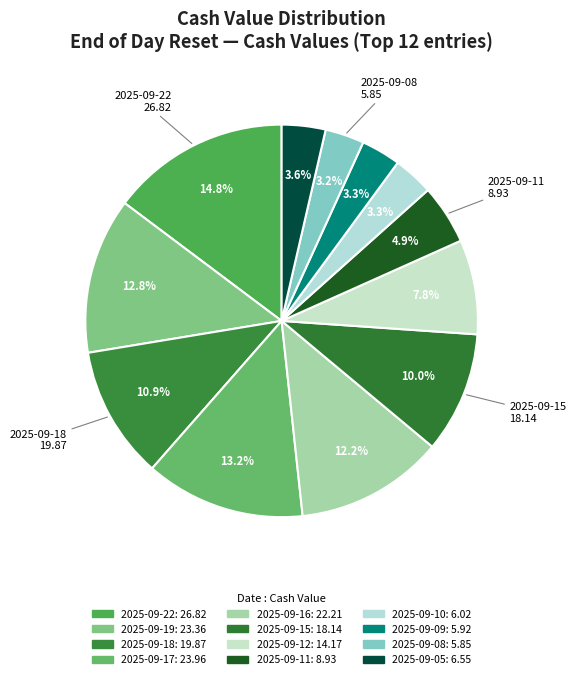

Which category has the smallest portion of the pie?

2025-09-08